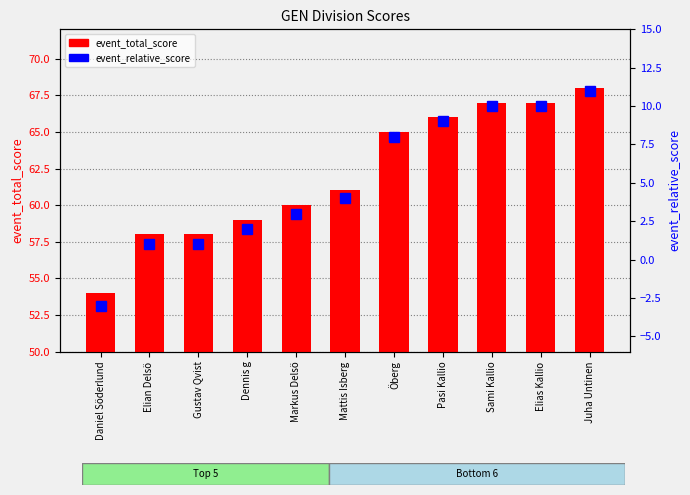

What is the difference between the highest and lowest values at Elias Kallio?

57